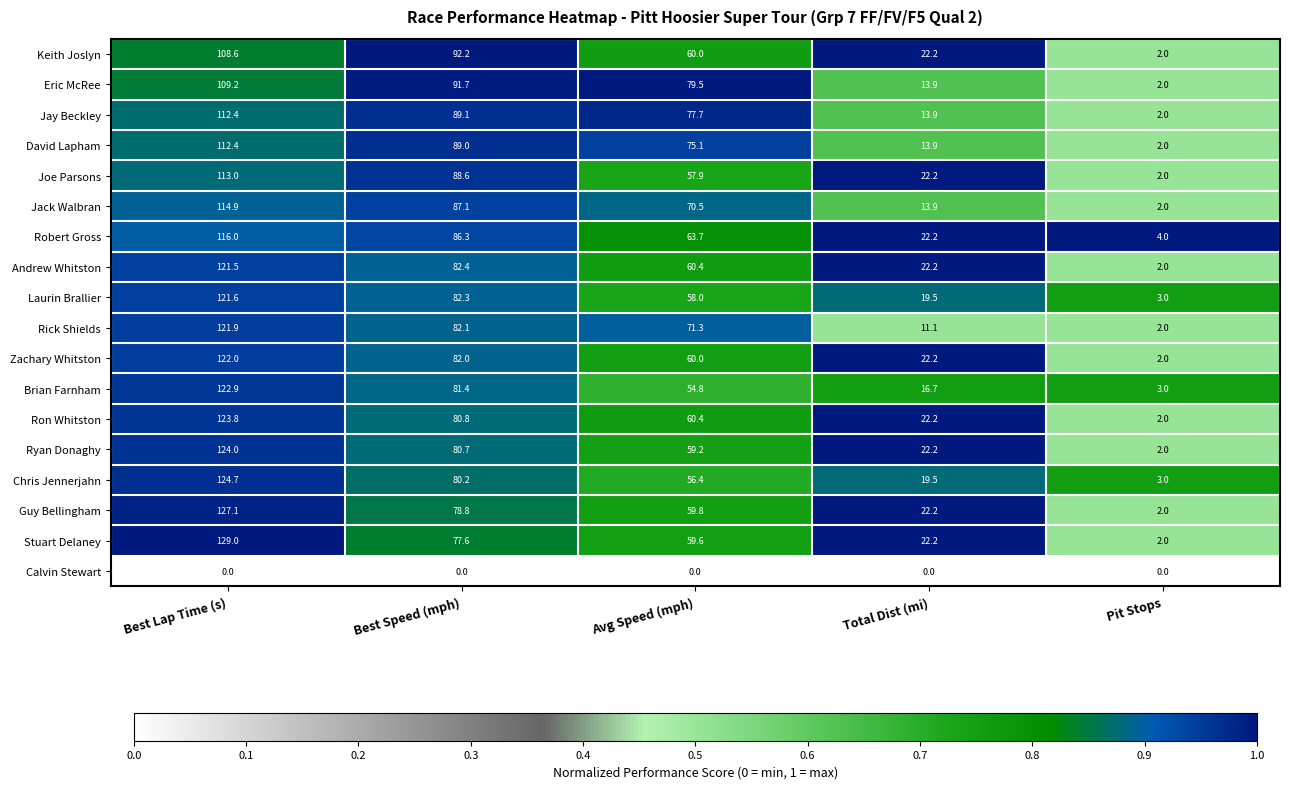

What is the sum of all Zachary Whitston values?

288.2